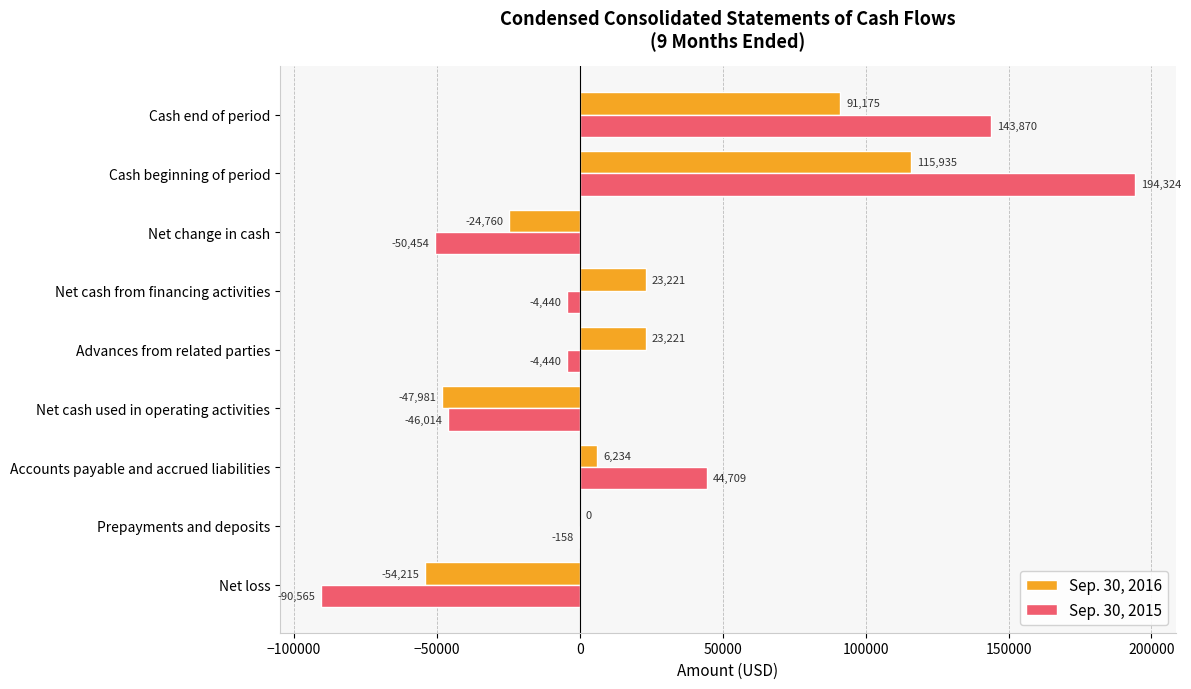

Between Net loss and Net cash used in operating activities, which series saw the biggest shift?

Sep. 30, 2015